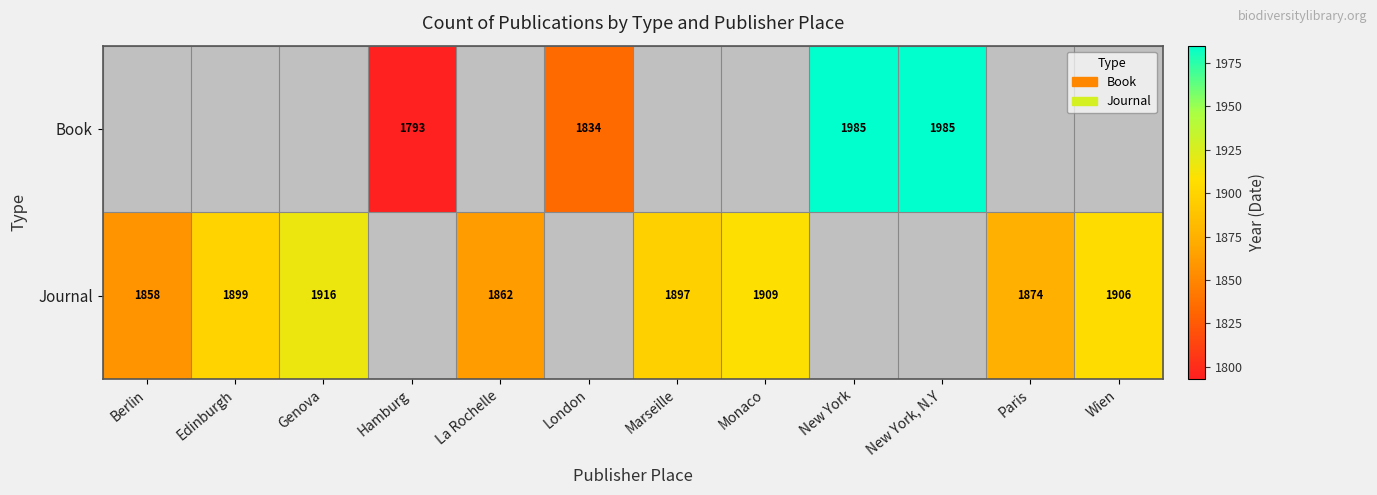

The value of Book at New York, N.Y is 1026.5. True or false?

False